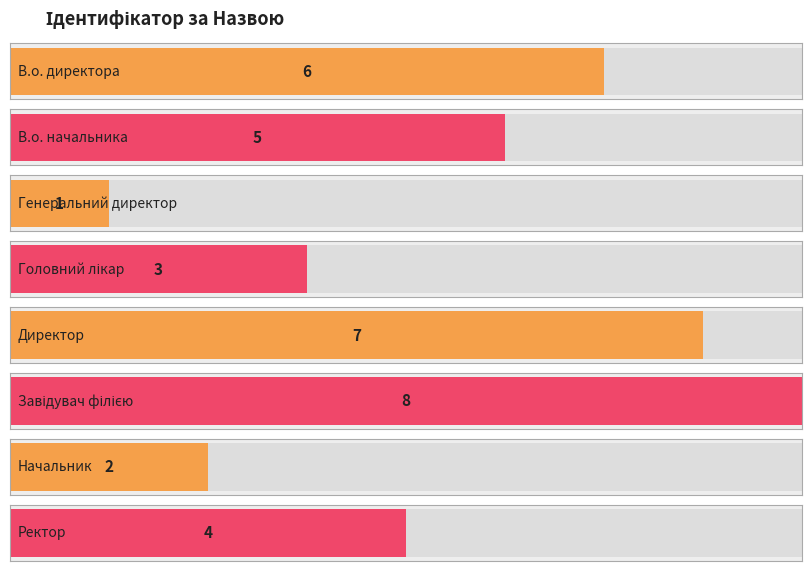

Rank the categories by value from highest to lowest.

Завідувач філією, Директор, В.о. директора, В.о. начальника, Ректор, Головний лікар, Начальник, Генеральний директор